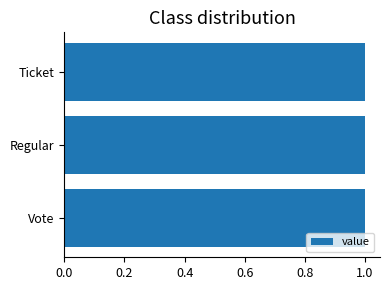

The value at Ticket is 1.0. True or false?

True